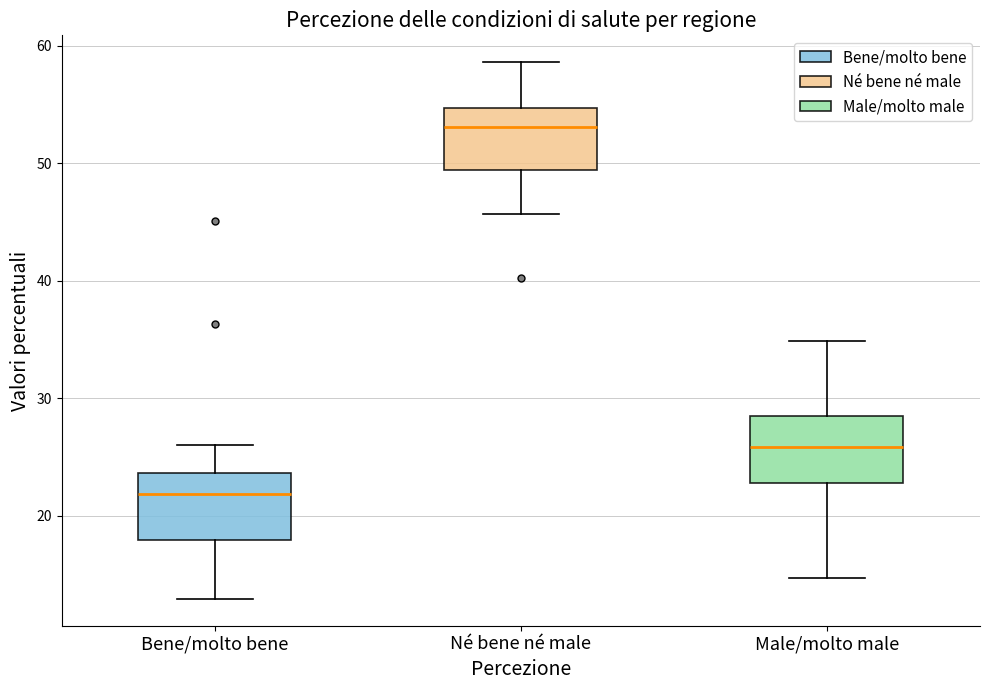

Reading left to right, read every box against the y-axis: the position of its median line, the range the box covers, and the ends of its whiskers. The values are not printed on the chart, so give them approximately, as read against the axis.

Bene/molto bene: median 22, box 18 to 24, whiskers 13 to 26
Né bene né male: median 53, box 49 to 55, whiskers 46 to 59
Male/molto male: median 26, box 23 to 29, whiskers 15 to 35